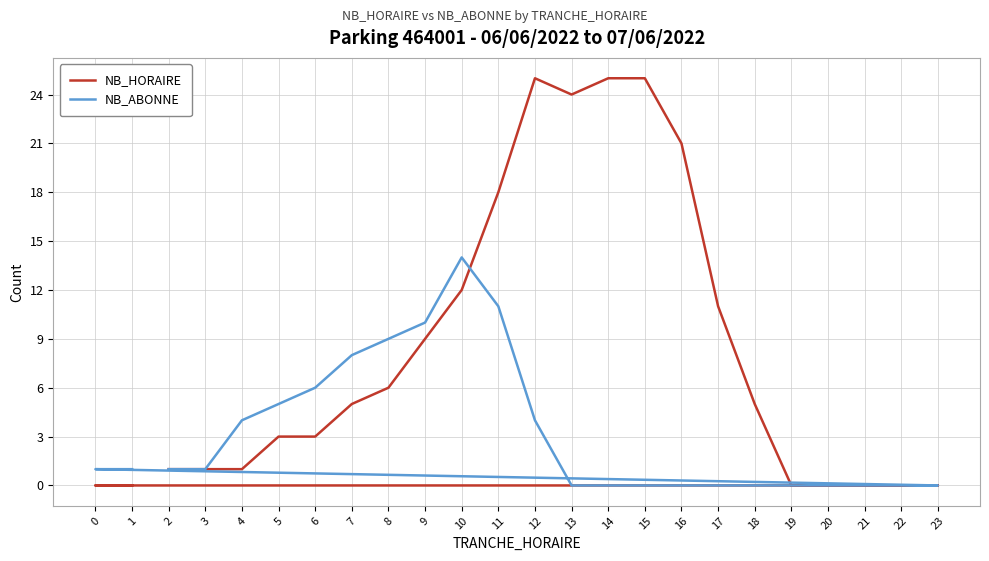

What is the difference between the maximum and second lowest values in the NB_ABONNE series?

14